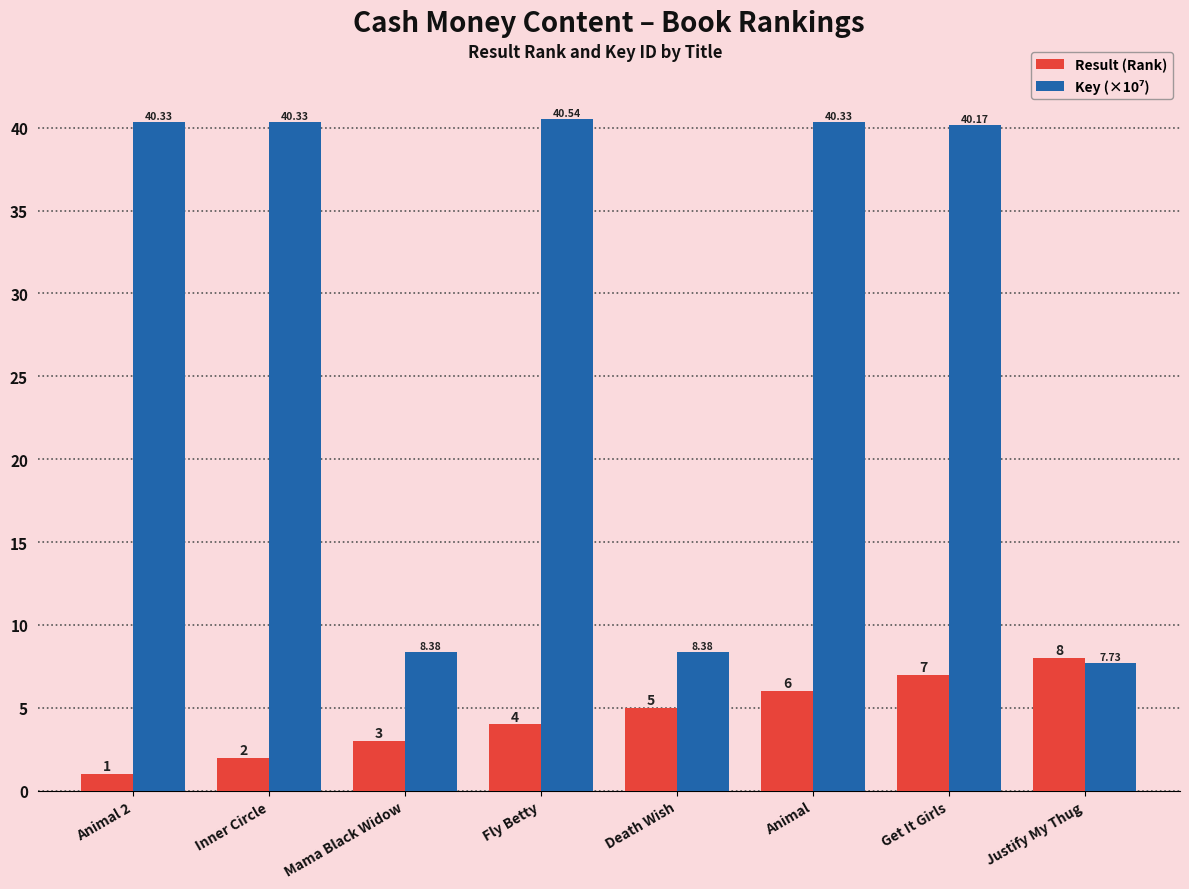

What is the spread (max minus min) of values at Death Wish?

3.4